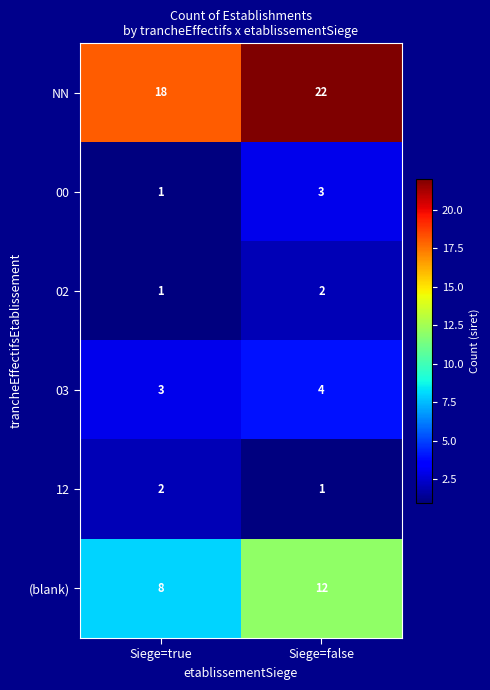

At which category does the chart reach its peak across all series?

Siege=false